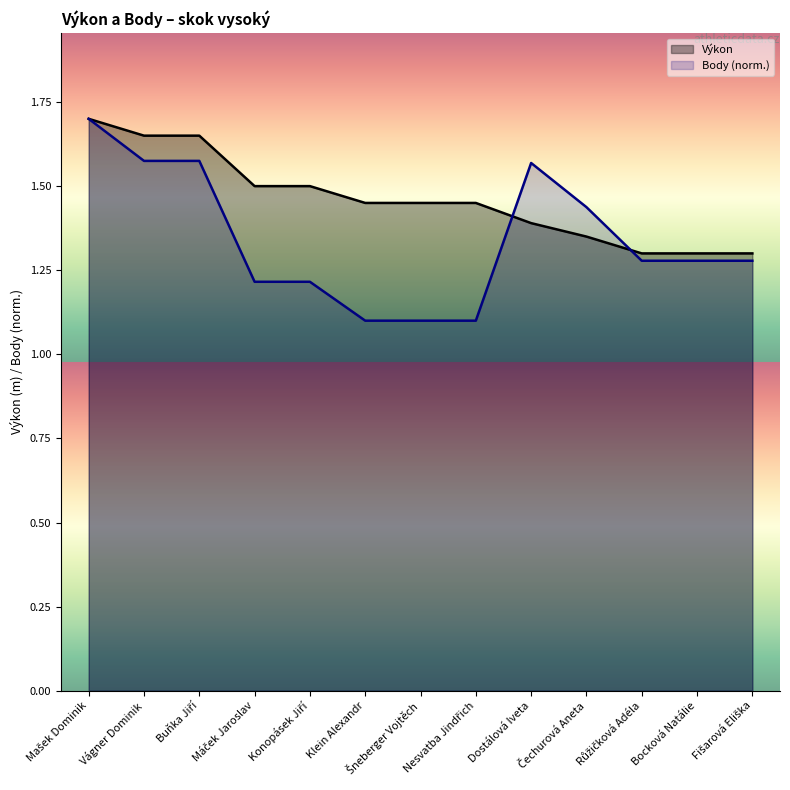

Reading left to right, what are all the values shown in this chart?

Výkon: Mašek Dominik=1.7	Vágner Dominik=1.6	Buňka Jiří=1.6	Máček Jaroslav=1.5	Konopásek Jiří=1.5	Klein Alexandr=1.4	Šneberger Vojtěch=1.4	Nesvatba Jindřich=1.4	Dostálová Iveta=1.4	Čechurová Aneta=1.4	Růžičková Adéla=1.3	Bocková Natálie=1.3	Fišarová Eliška=1.3
Body: Mašek Dominik=1.7	Vágner Dominik=1.6	Buňka Jiří=1.6	Máček Jaroslav=1.2	Konopásek Jiří=1.2	Klein Alexandr=1.1	Šneberger Vojtěch=1.1	Nesvatba Jindřich=1.1	Dostálová Iveta=1.6	Čechurová Aneta=1.4	Růžičková Adéla=1.3	Bocková Natálie=1.3	Fišarová Eliška=1.3